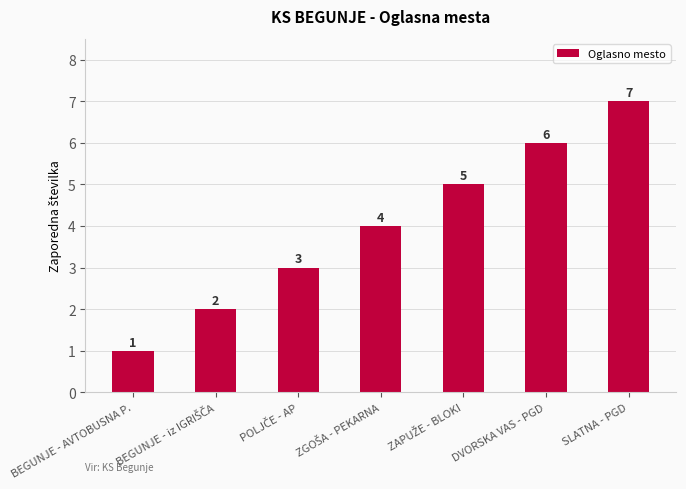

How many values are between 2 and 6?

5